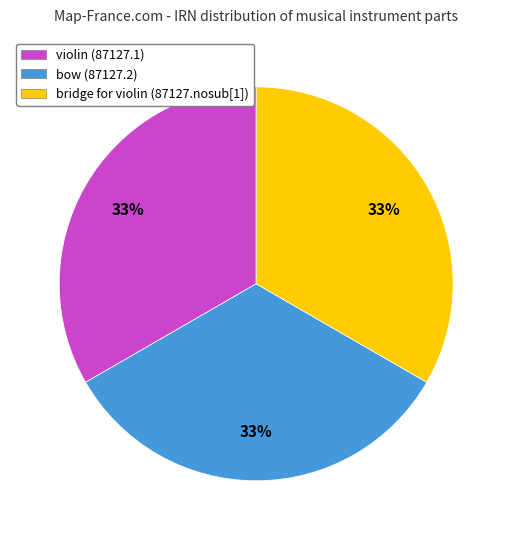

How many slices are in this pie chart?

3